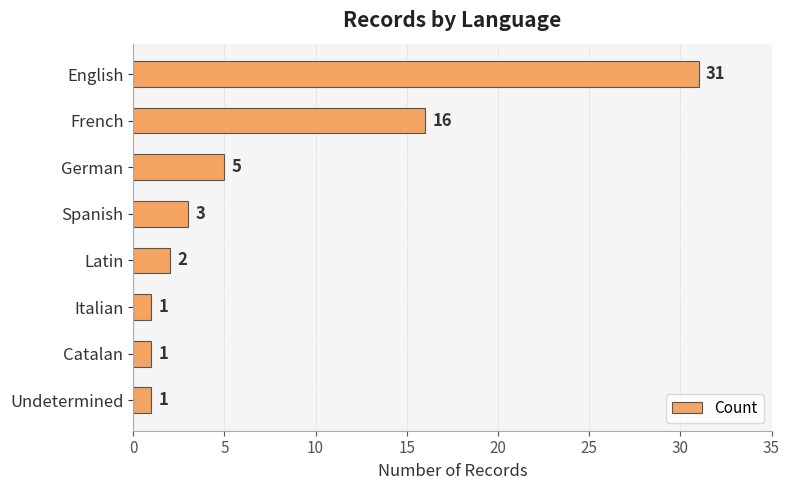

What position from the top is English?

1